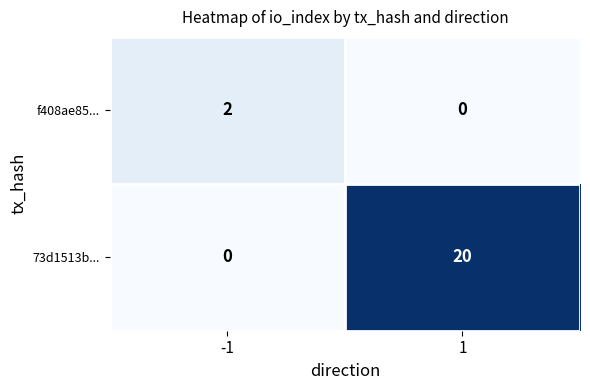

The 73d1513b... series shows 7 at -1. True or false?

False